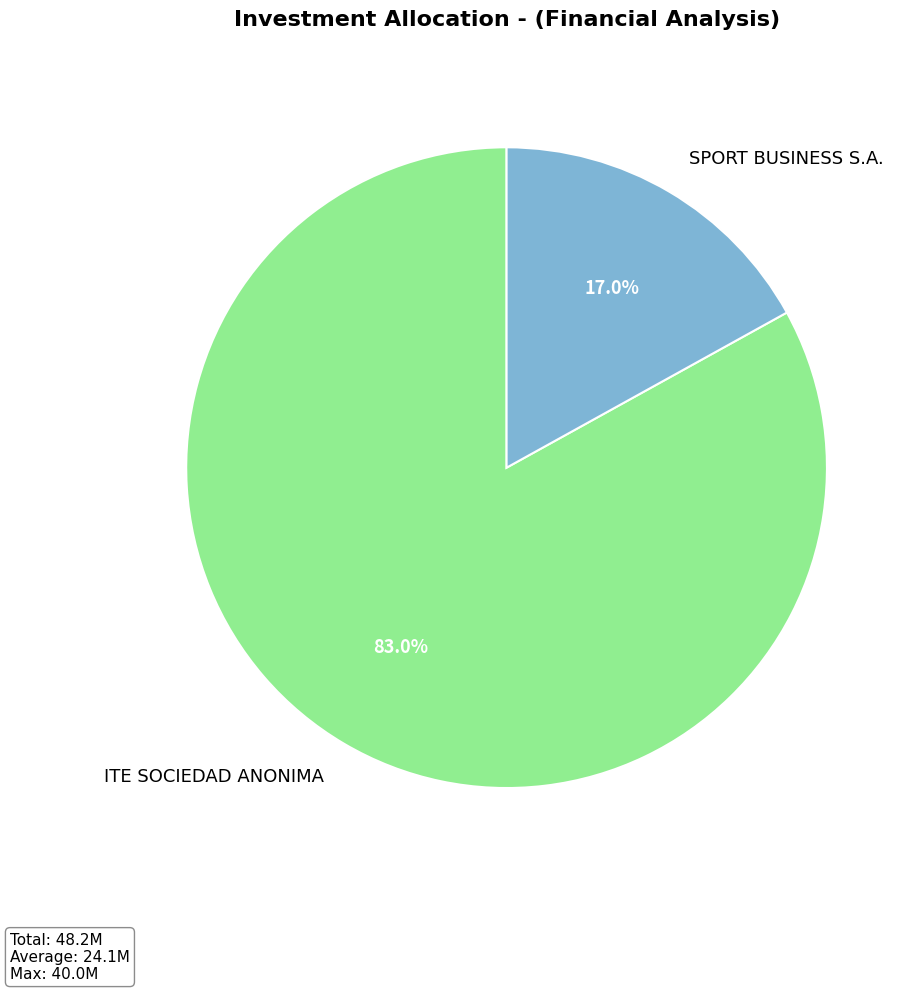

To the nearest percent, what is the difference between the ITE SOCIEDAD ANONIMA and SPORT BUSINESS S.A. slice percentages?

66%